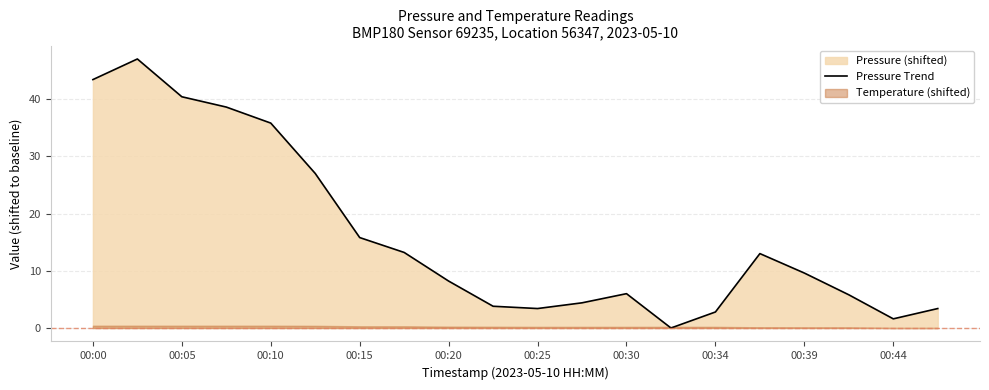

Reading right to left, what are all the values shown in this chart?

3.4	1.6	5.8	9.6	13.0	2.8	0.0	6.0	4.4	3.4	3.8	8.2	13.2	15.8	27.0	35.8	38.6	40.4	47.0	43.4